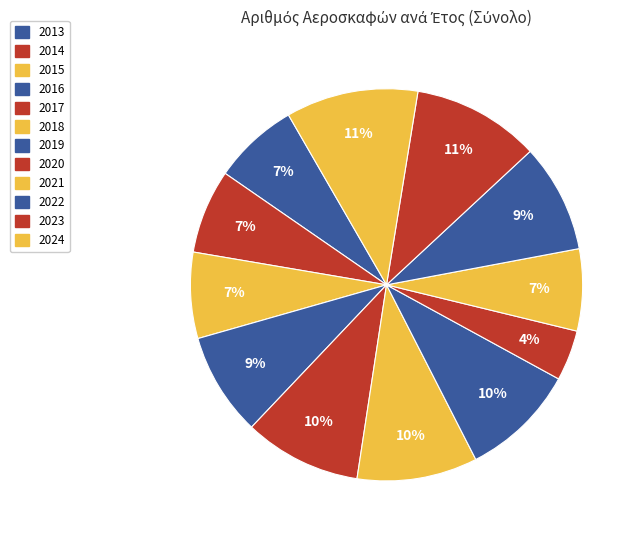

Count the number of slices in the pie.

12